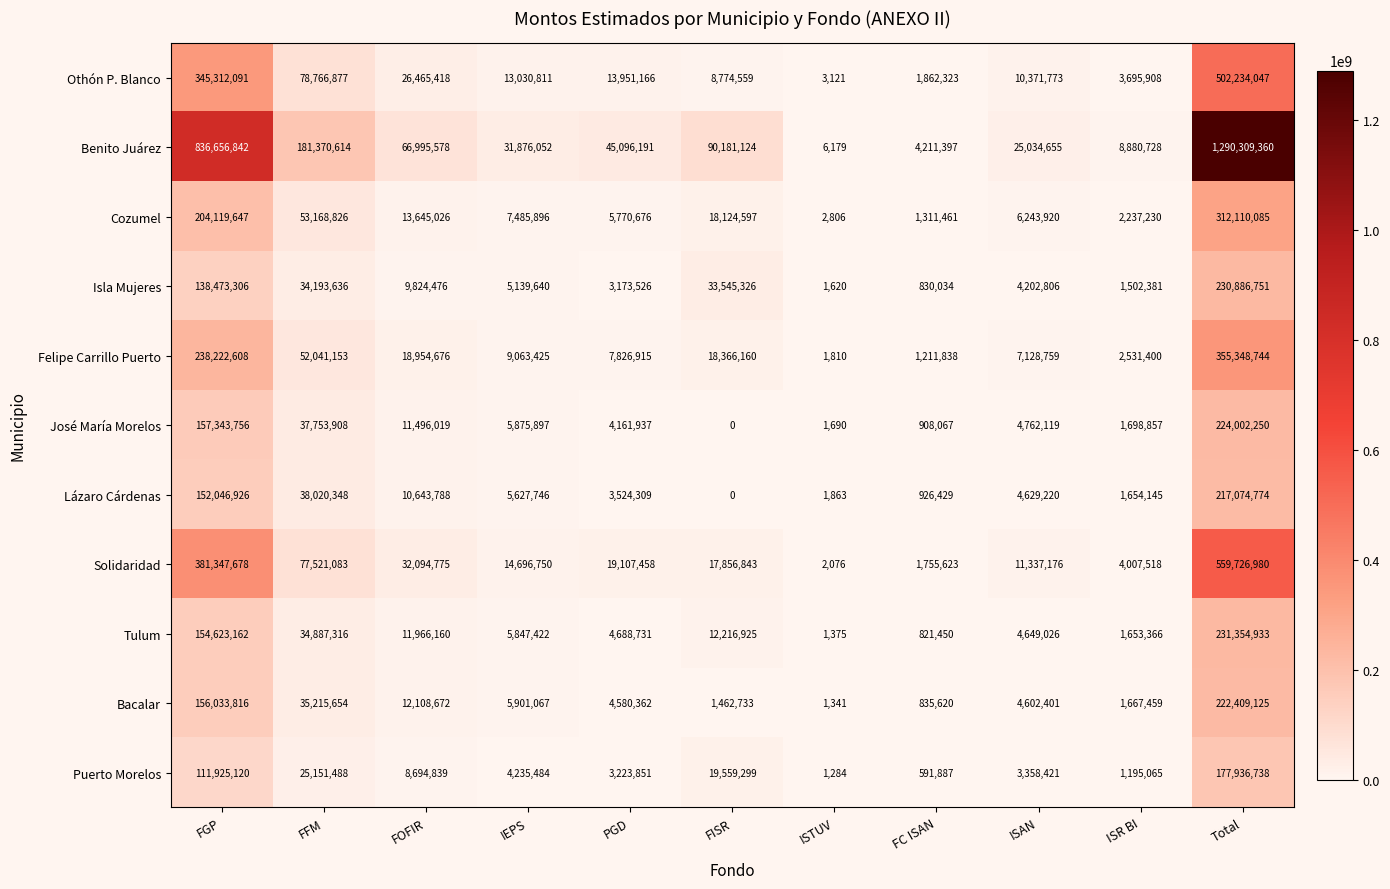

Between FOFIR and FC ISAN, which series saw the biggest shift?

Benito Juárez